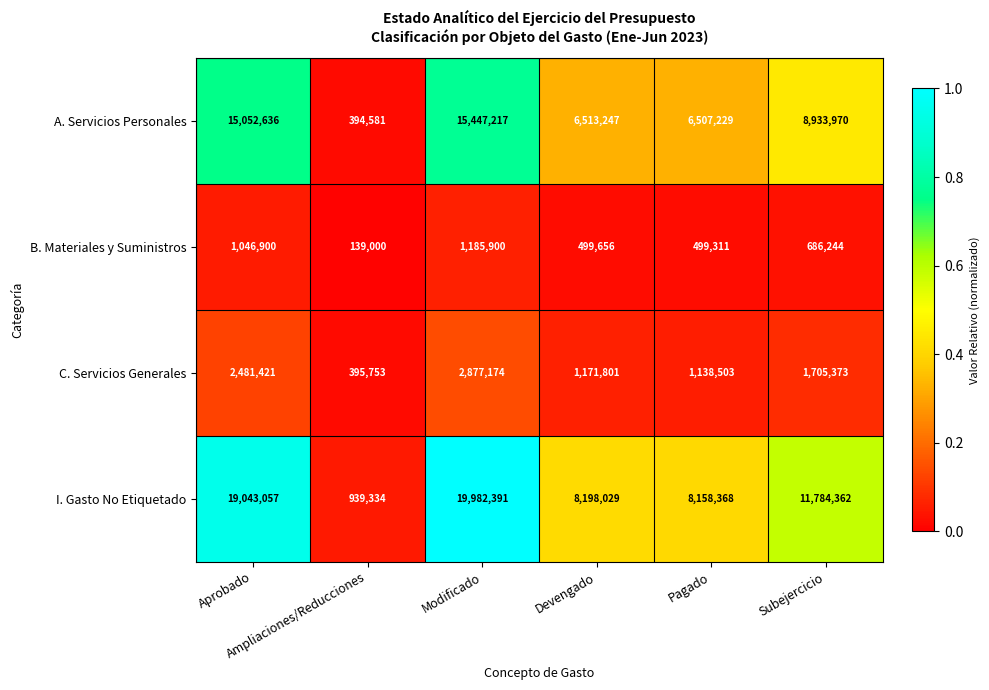

What is the sum of all I. Gasto No Etiquetado values?

68105541